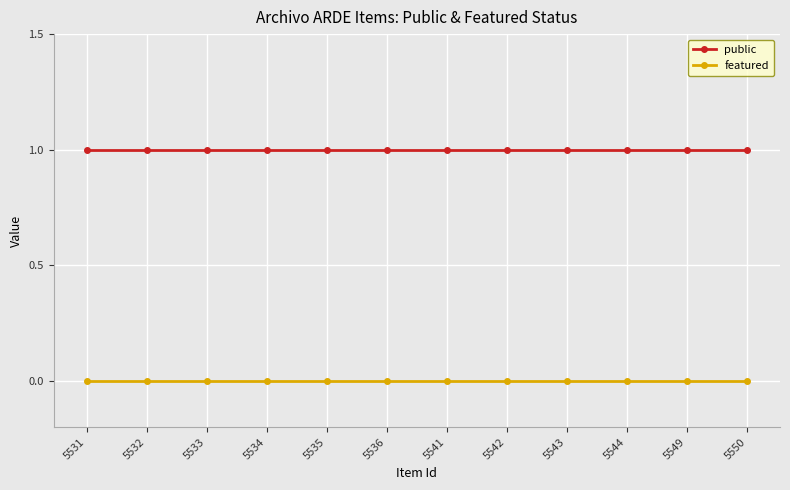

Does the chart display data point markers on the line(s)?

Yes